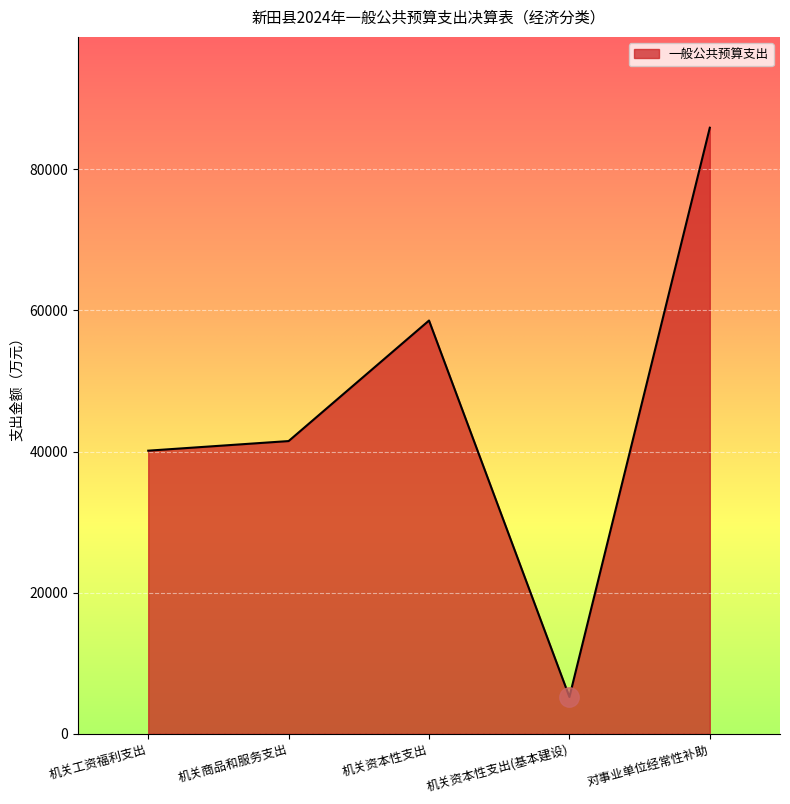

What position from the left is 对事业单位经常性补助?

5